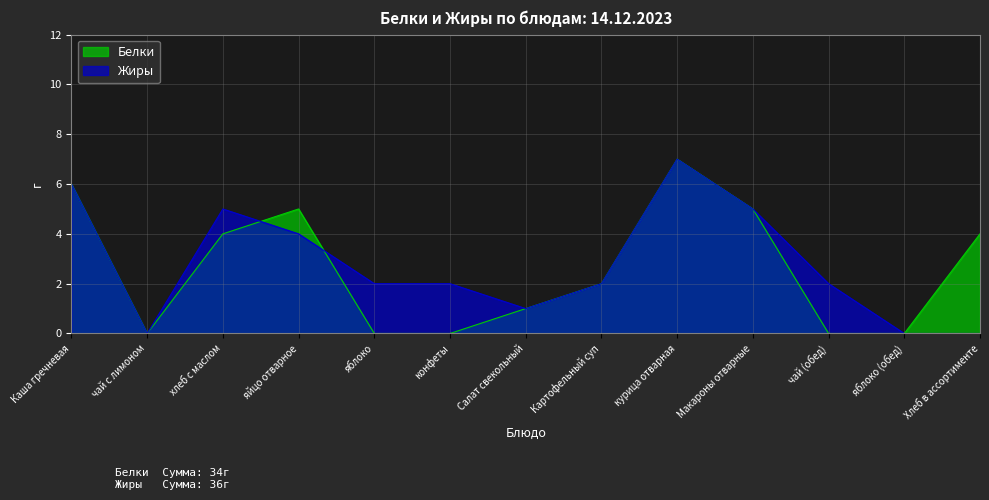

At which category does Белки reach its first local valley?

чай с лимоном